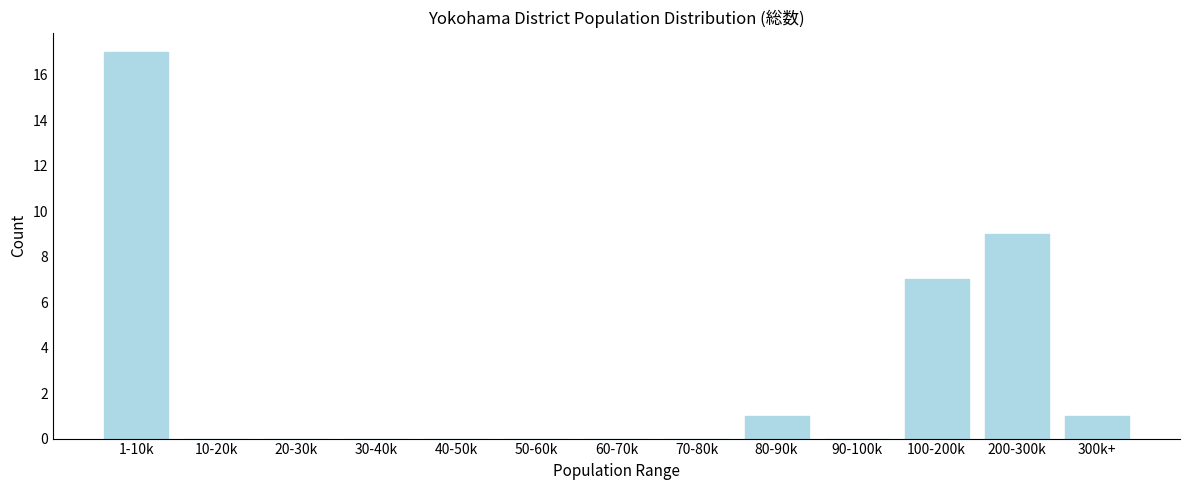

Reading left to right, list all the values displayed in this chart.

1-10k=17	10-20k=0	20-30k=0	30-40k=0	40-50k=0	50-60k=0	60-70k=0	70-80k=0	80-90k=1	90-100k=0	100-200k=7	200-300k=9	300k+=1